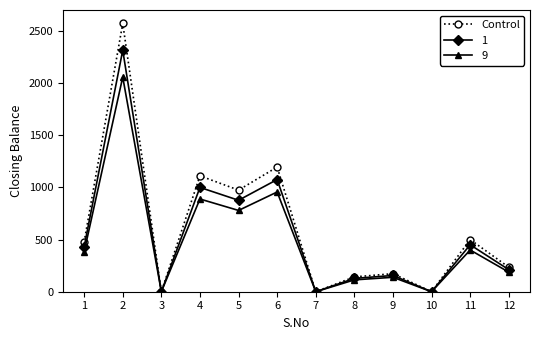

Which series has the widest spread of values?

Control